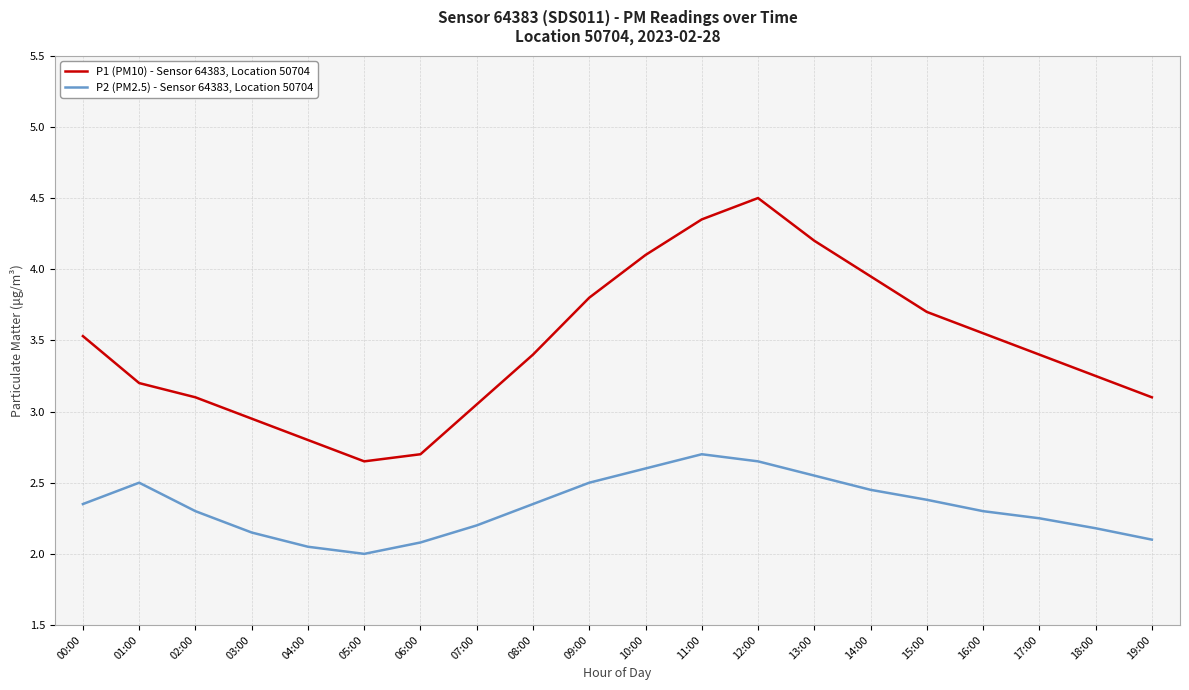

At how many categories does at least one series exceed 3?

16